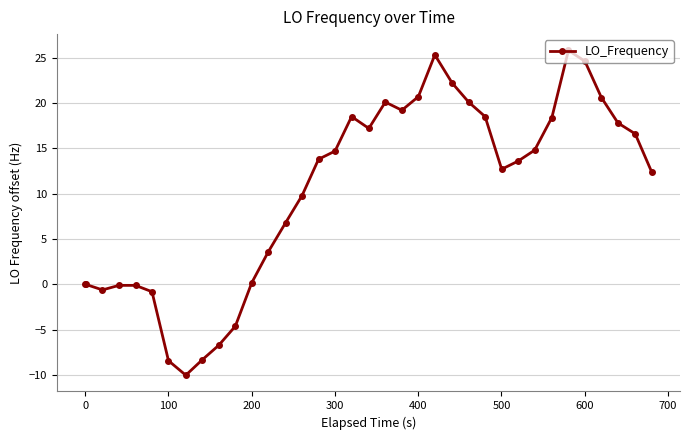

What is the minimum value shown in the chart?

-10.0